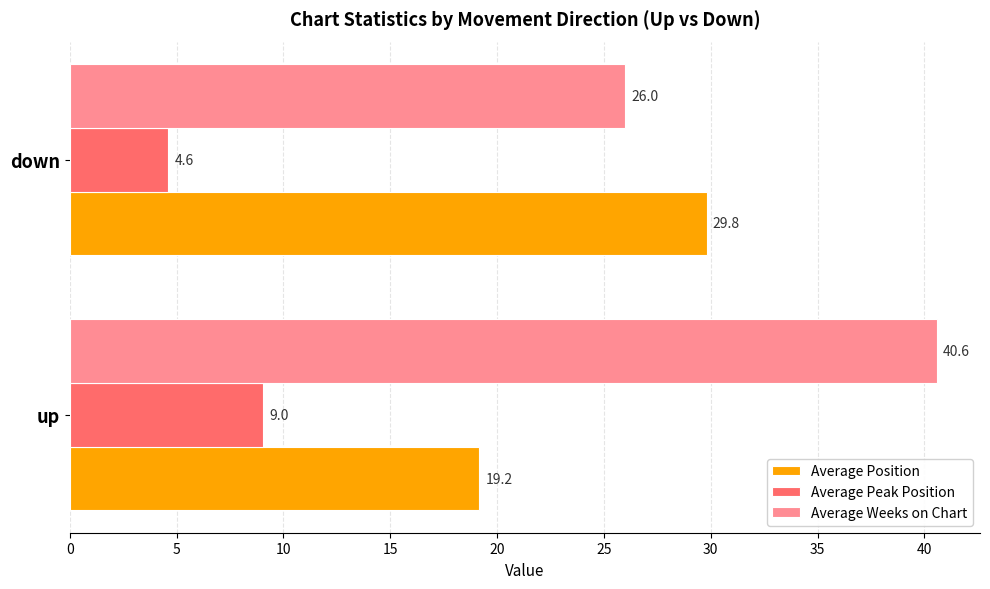

Which series has the largest total across all categories?

Average Weeks on Chart